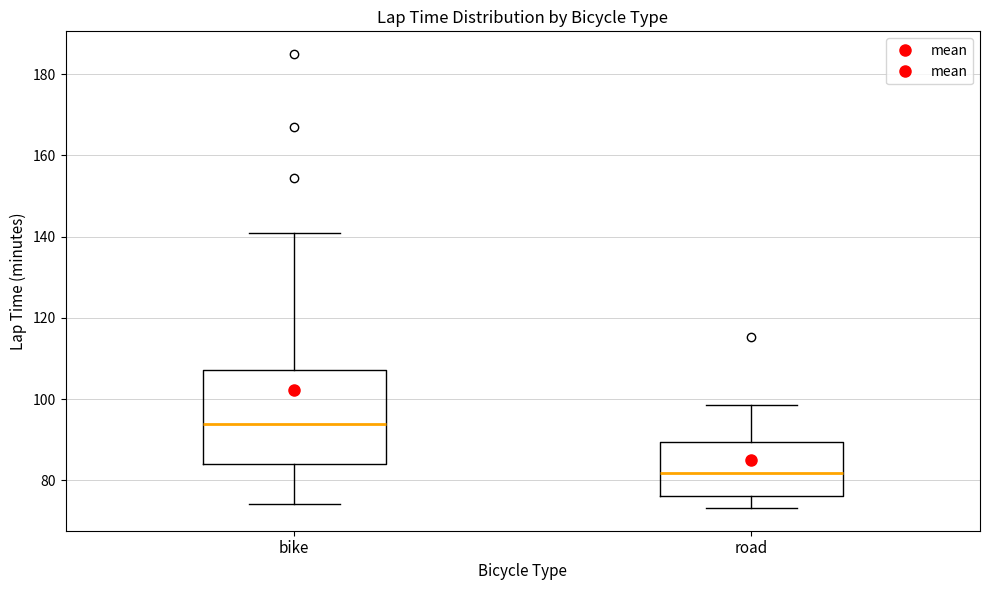

Reading left to right, read every box against the y-axis: the position of its median line, the range the box covers, and the ends of its whiskers. The values are not printed on the chart, so give them approximately, as read against the axis.

bike: median 94, box 84 to 108, whiskers 74 to 140
road: median 82, box 76 to 90, whiskers 74 to 98